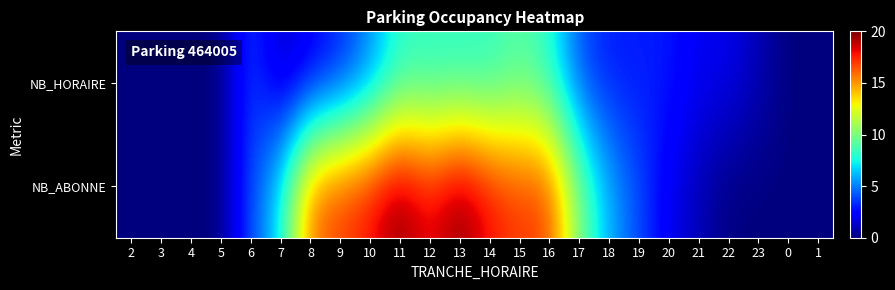

How many data points does each series have?

24